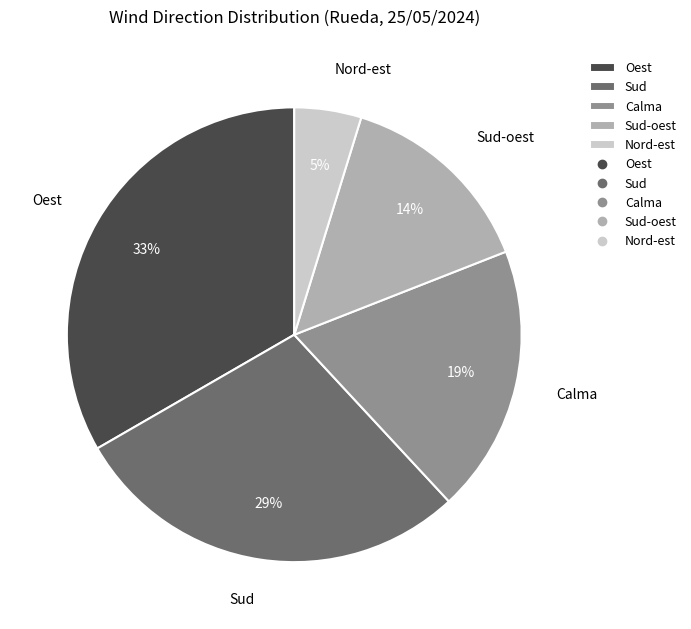

Does Oest represent more than half of the total?

No